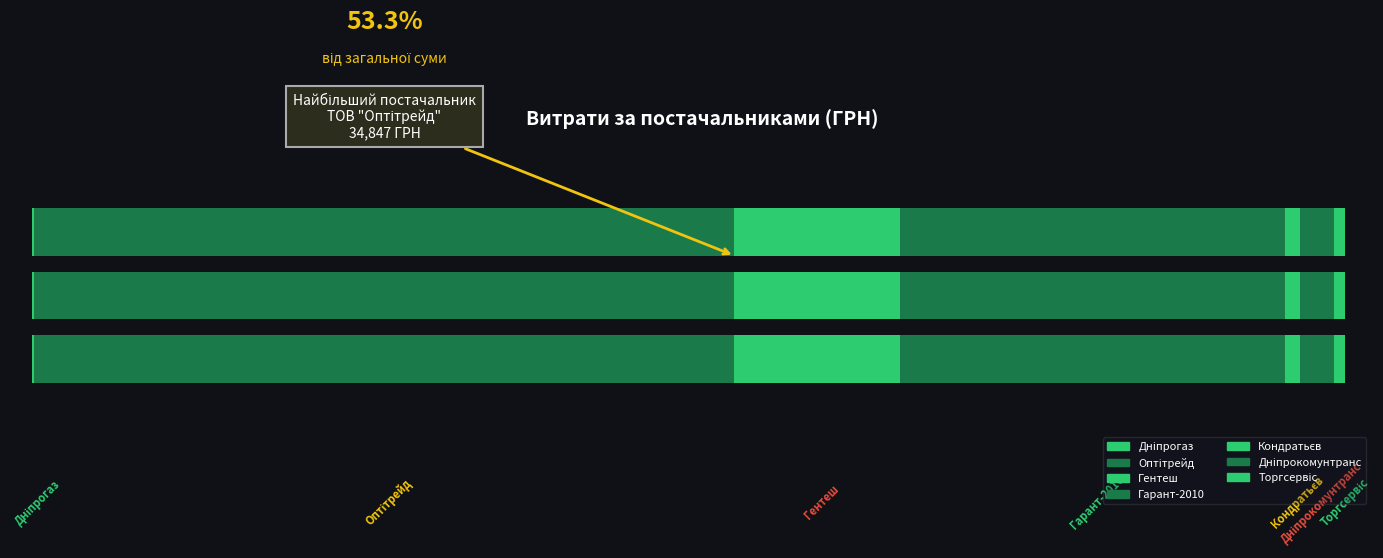

Rank the categories by value from highest to lowest.

ТОВ "Оптітрейд", ТОВ "Гарант-2010", ФОП "Гентеш Й.Я.", ТДВ "Дніпрокомунтранс", ФОП "Кондратьєв М.Д.", ТОВ КТП "Торгсервіс-Дніпро", ПАТ "Дніпрогаз"